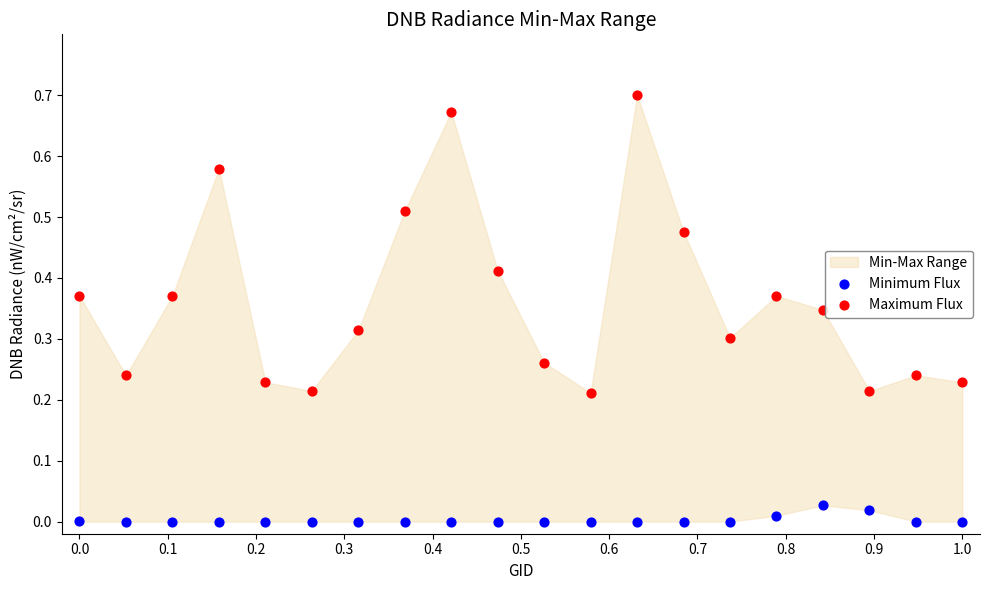

Across all data points, what is the range of X values (max minus min)?

1.0